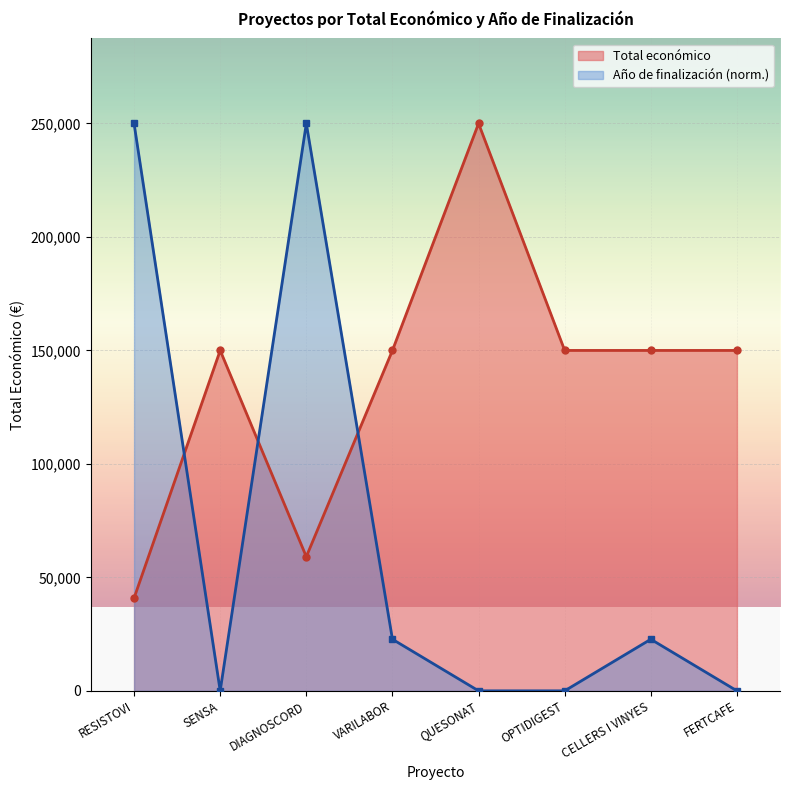

Does the chart display data point markers on the line(s)?

Yes